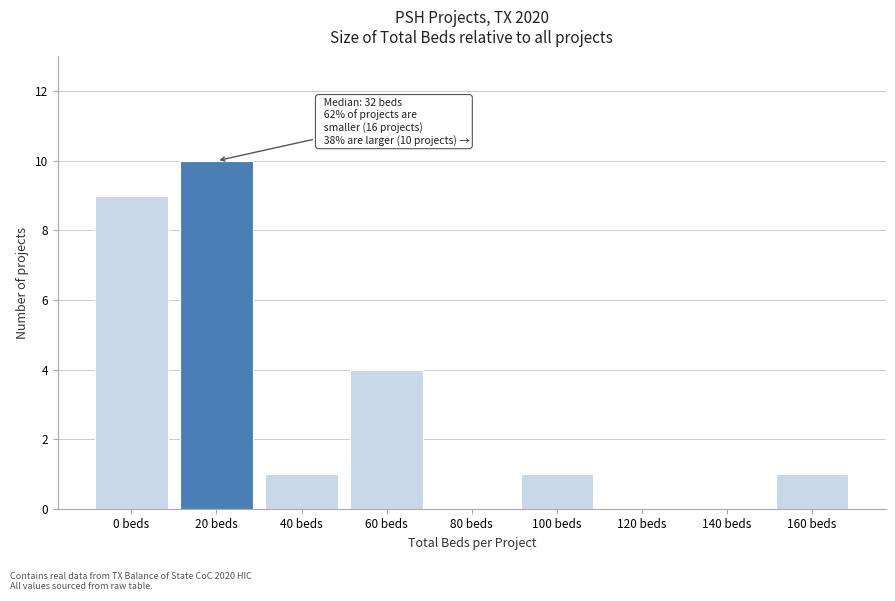

Reading left to right, transcribe all the data shown in this chart.

0 beds=9	20 beds=10	40 beds=1	60 beds=4	80 beds=0	100 beds=1	120 beds=0	140 beds=0	160 beds=1